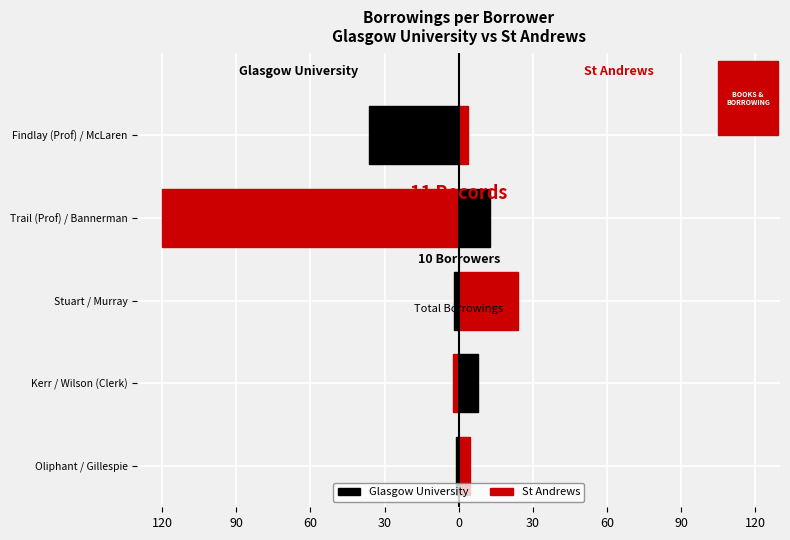

How many values in the St Andrews series are below 7?

2